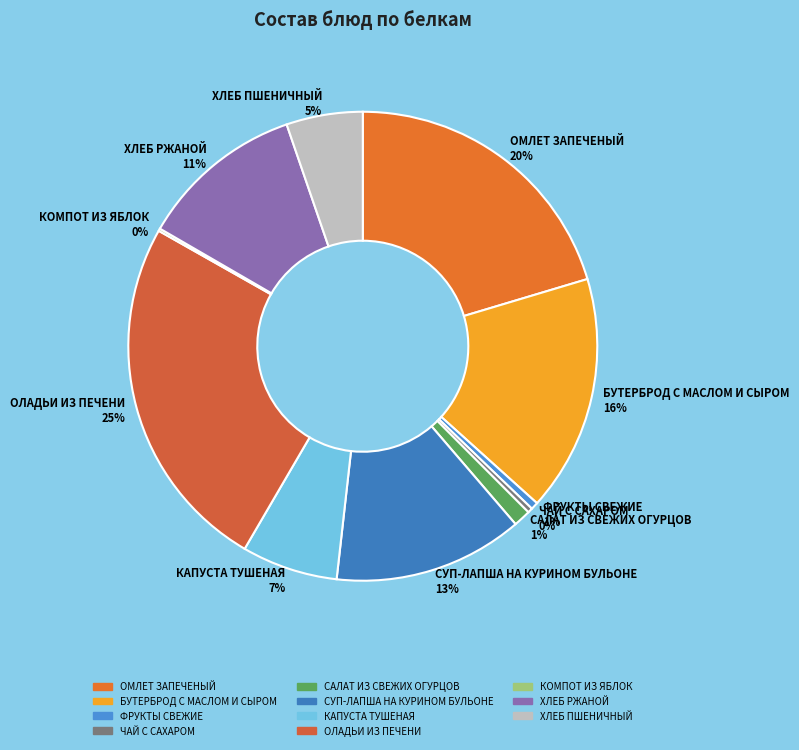

What is the largest slice in the pie chart?

ОЛАДЬИ ИЗ ПЕЧЕНИ